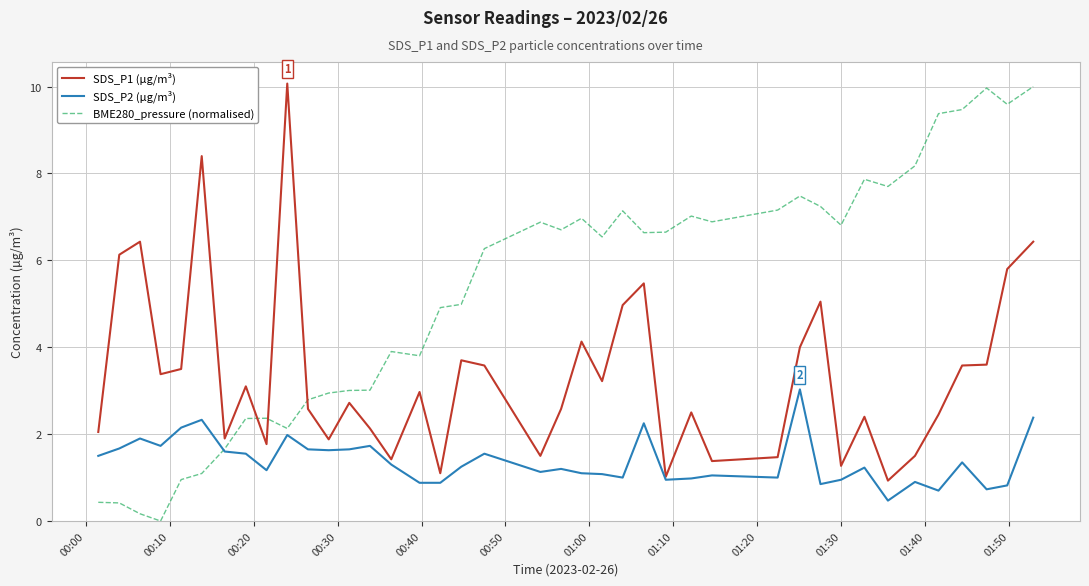

What is the maximum value for SDS_P1 (µg/m³)?

10.1